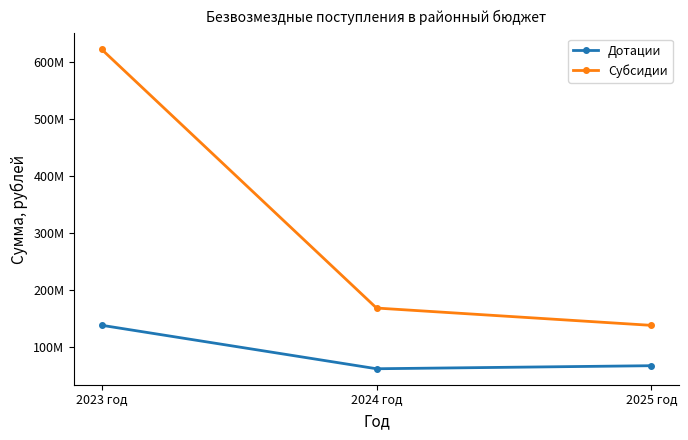

Which series changed the most between 2023 год and 2025 год?

Субсидии